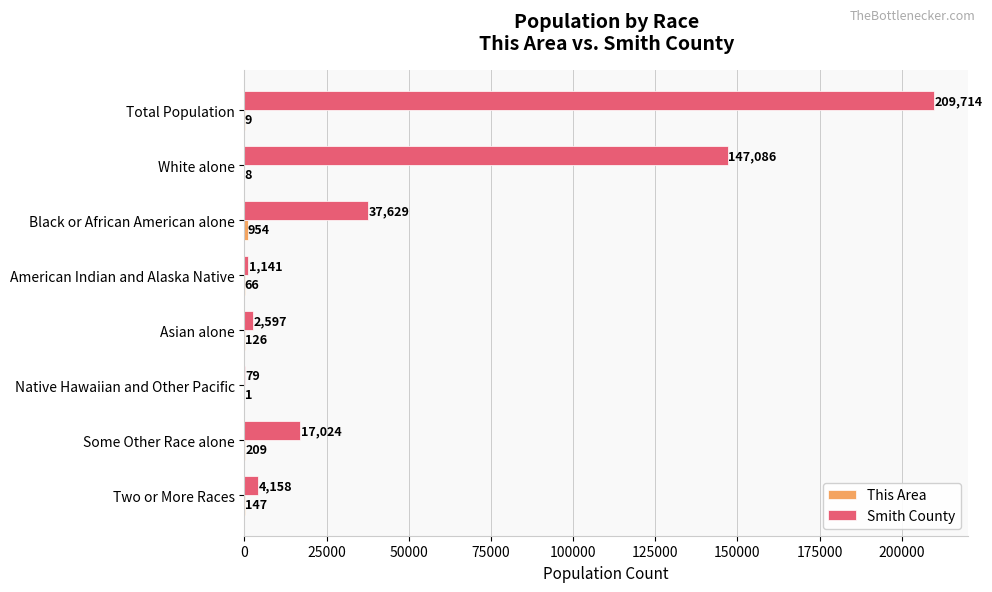

How many distinct data groups are displayed?

2